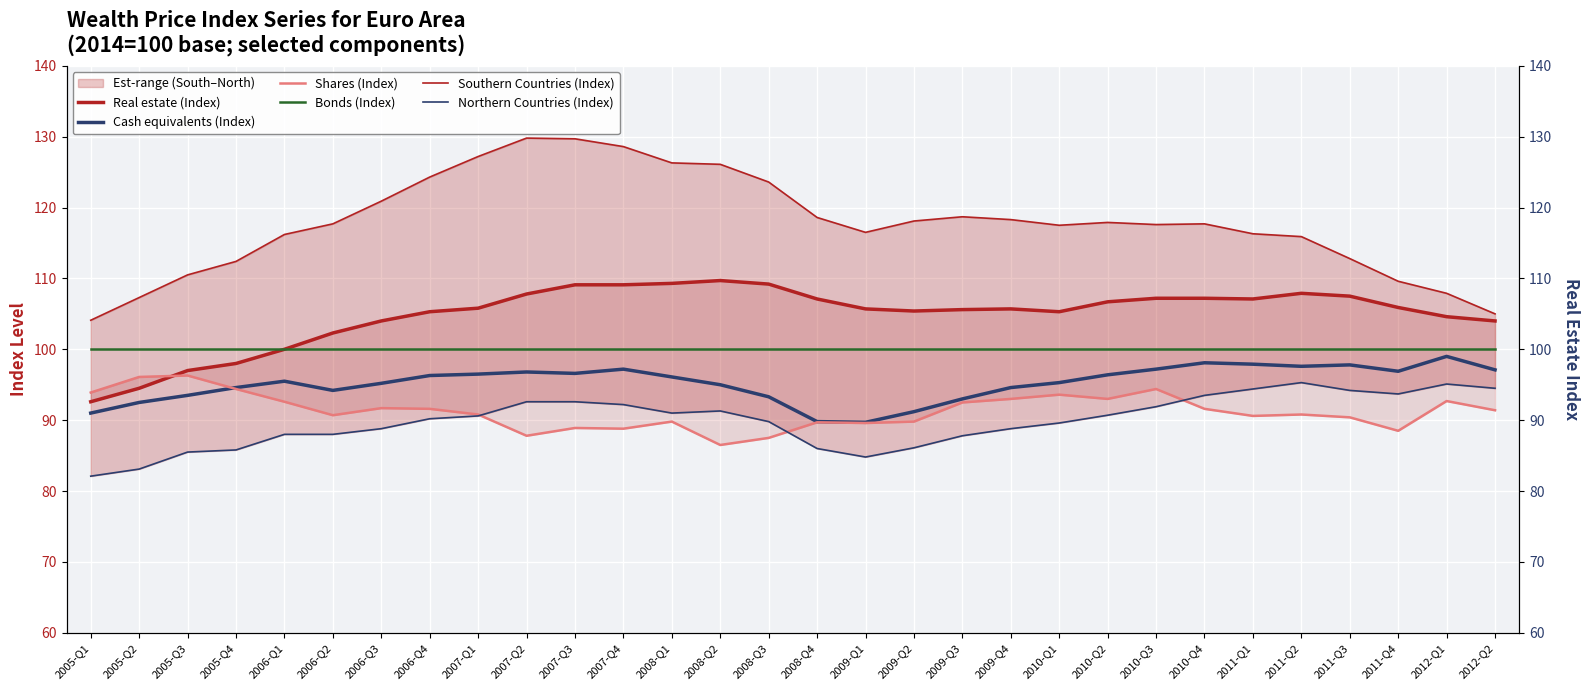

True or false: Real estate (Index) and Cash equivalents (Index) intersect in this chart.

False